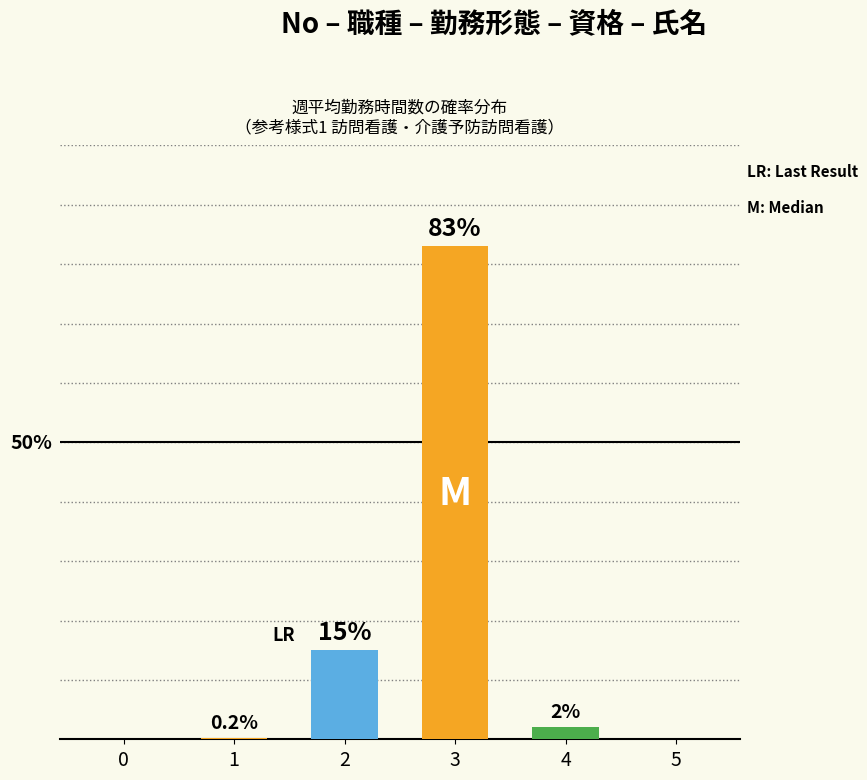

What value does the data have at 2?

15.0